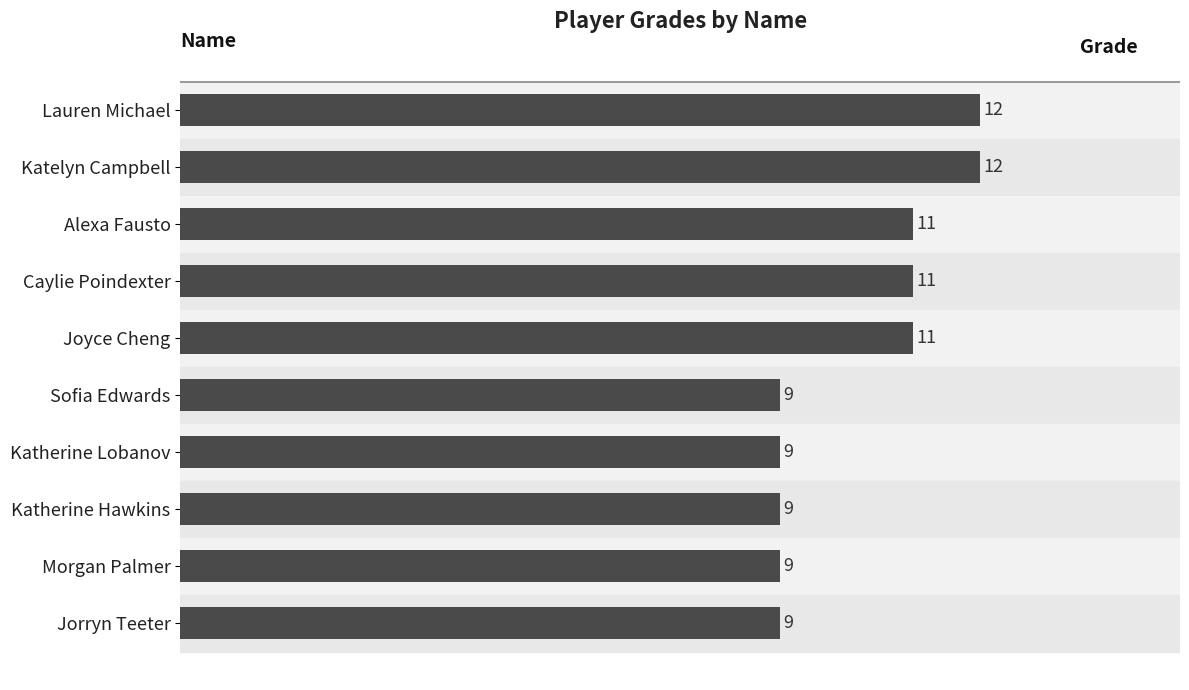

Are the bars horizontal?

Yes